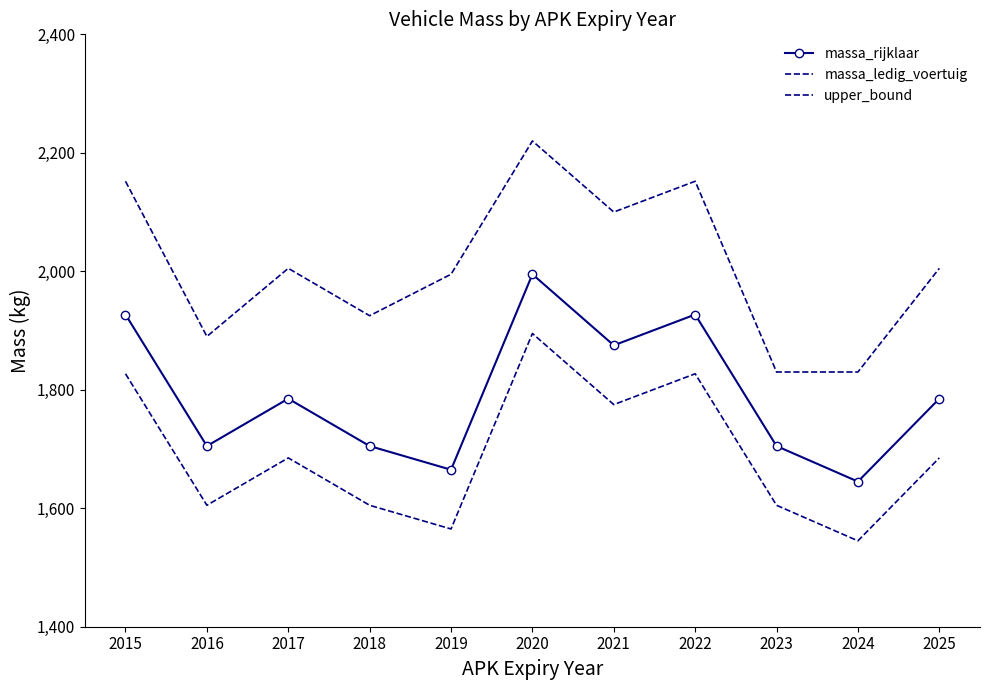

The upper_bound series shows 2791 at 2023. True or false?

False